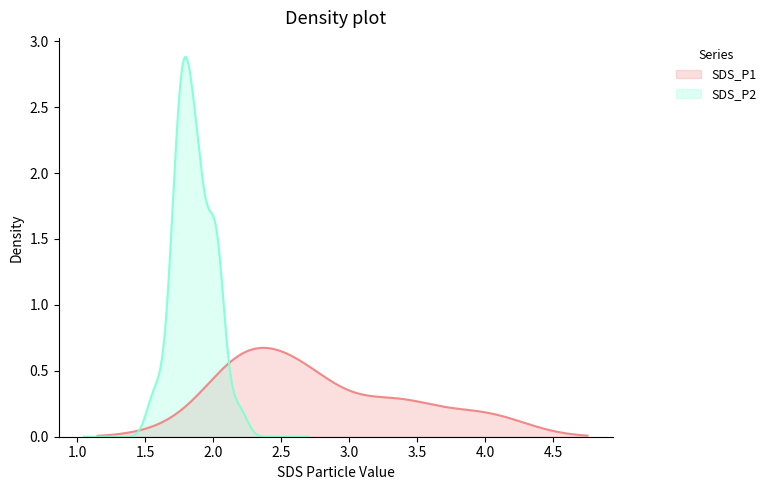

What is the minimum value for SDS_P1?

1.6